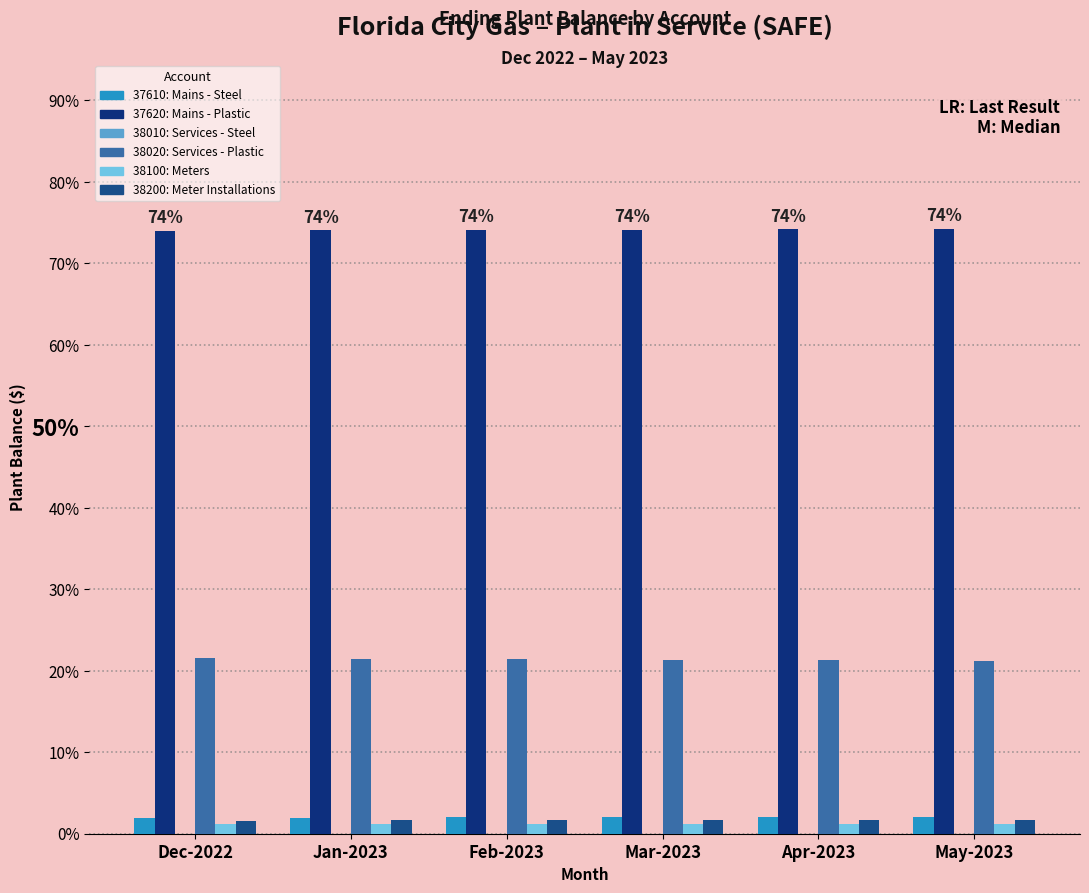

The value of 38020: Services - Plastic at May-2023 is 35.4. True or false?

False